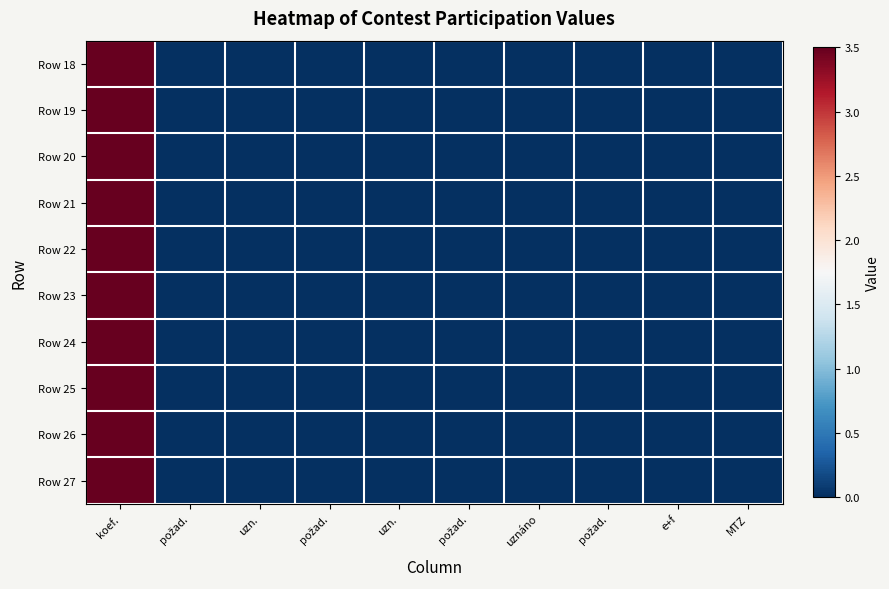

Reading left to right, what are all the values shown in this chart?

Row 18: koef.=3.5	požad.=0.0	uzn.=0.0	požad.=0.0	uzn.=0.0	požad.=0.0	uznáno=0.0	požad.=0.0	e+f=0.0	MTZ=0.0
Row 19: koef.=3.5	požad.=0.0	uzn.=0.0	požad.=0.0	uzn.=0.0	požad.=0.0	uznáno=0.0	požad.=0.0	e+f=0.0	MTZ=0.0
Row 20: koef.=3.5	požad.=0.0	uzn.=0.0	požad.=0.0	uzn.=0.0	požad.=0.0	uznáno=0.0	požad.=0.0	e+f=0.0	MTZ=0.0
Row 21: koef.=3.5	požad.=0.0	uzn.=0.0	požad.=0.0	uzn.=0.0	požad.=0.0	uznáno=0.0	požad.=0.0	e+f=0.0	MTZ=0.0
Row 22: koef.=3.5	požad.=0.0	uzn.=0.0	požad.=0.0	uzn.=0.0	požad.=0.0	uznáno=0.0	požad.=0.0	e+f=0.0	MTZ=0.0
Row 23: koef.=3.5	požad.=0.0	uzn.=0.0	požad.=0.0	uzn.=0.0	požad.=0.0	uznáno=0.0	požad.=0.0	e+f=0.0	MTZ=0.0
Row 24: koef.=3.5	požad.=0.0	uzn.=0.0	požad.=0.0	uzn.=0.0	požad.=0.0	uznáno=0.0	požad.=0.0	e+f=0.0	MTZ=0.0
Row 25: koef.=3.5	požad.=0.0	uzn.=0.0	požad.=0.0	uzn.=0.0	požad.=0.0	uznáno=0.0	požad.=0.0	e+f=0.0	MTZ=0.0
Row 26: koef.=3.5	požad.=0.0	uzn.=0.0	požad.=0.0	uzn.=0.0	požad.=0.0	uznáno=0.0	požad.=0.0	e+f=0.0	MTZ=0.0
Row 27: koef.=3.5	požad.=0.0	uzn.=0.0	požad.=0.0	uzn.=0.0	požad.=0.0	uznáno=0.0	požad.=0.0	e+f=0.0	MTZ=0.0